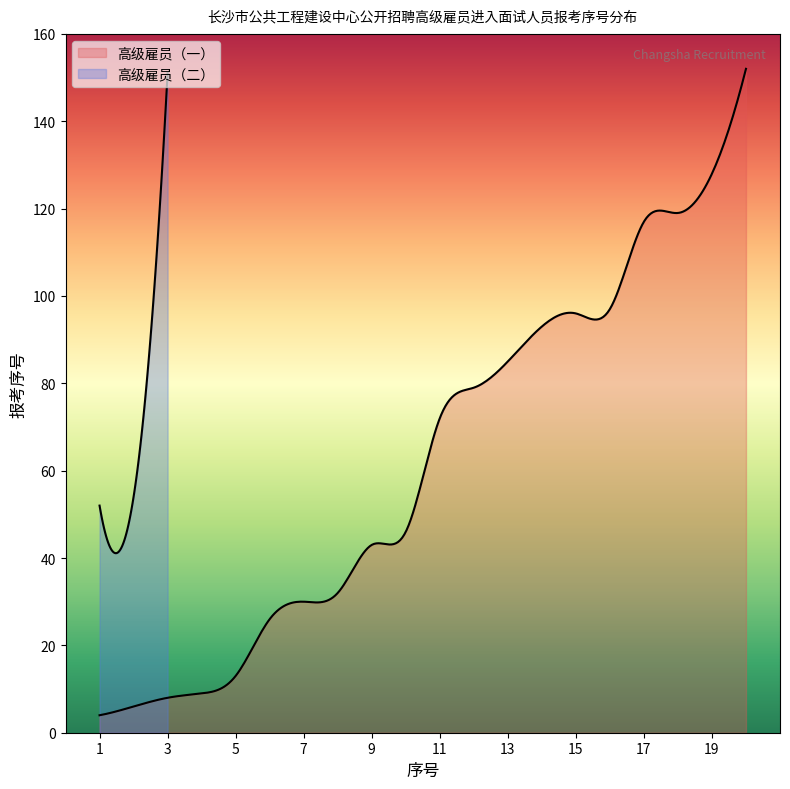

What are all the series names shown in the legend?

高级雇员（一）, 高级雇员（二）